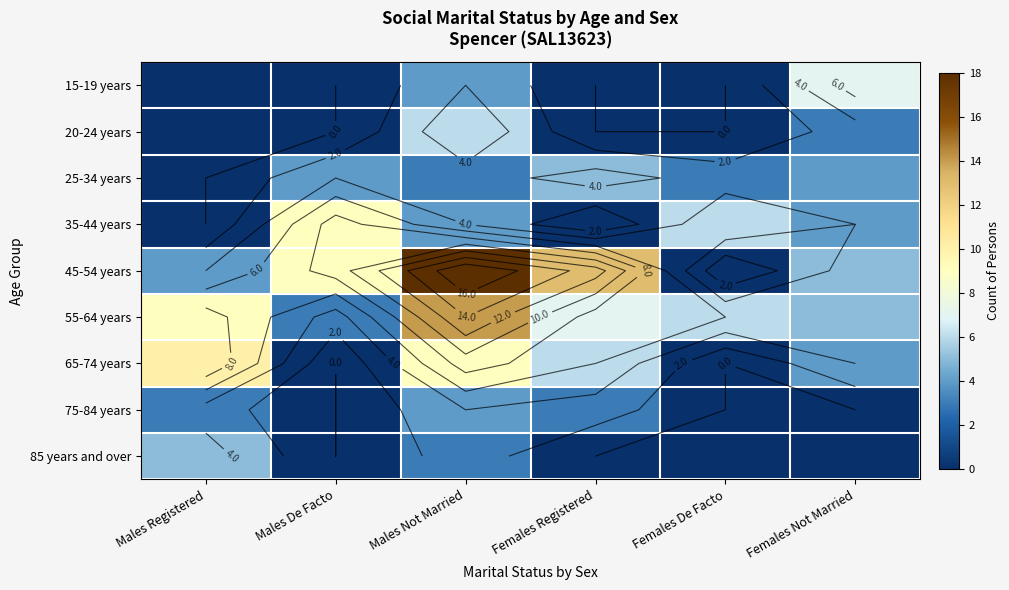

At how many categories does at least one series exceed 8?

4